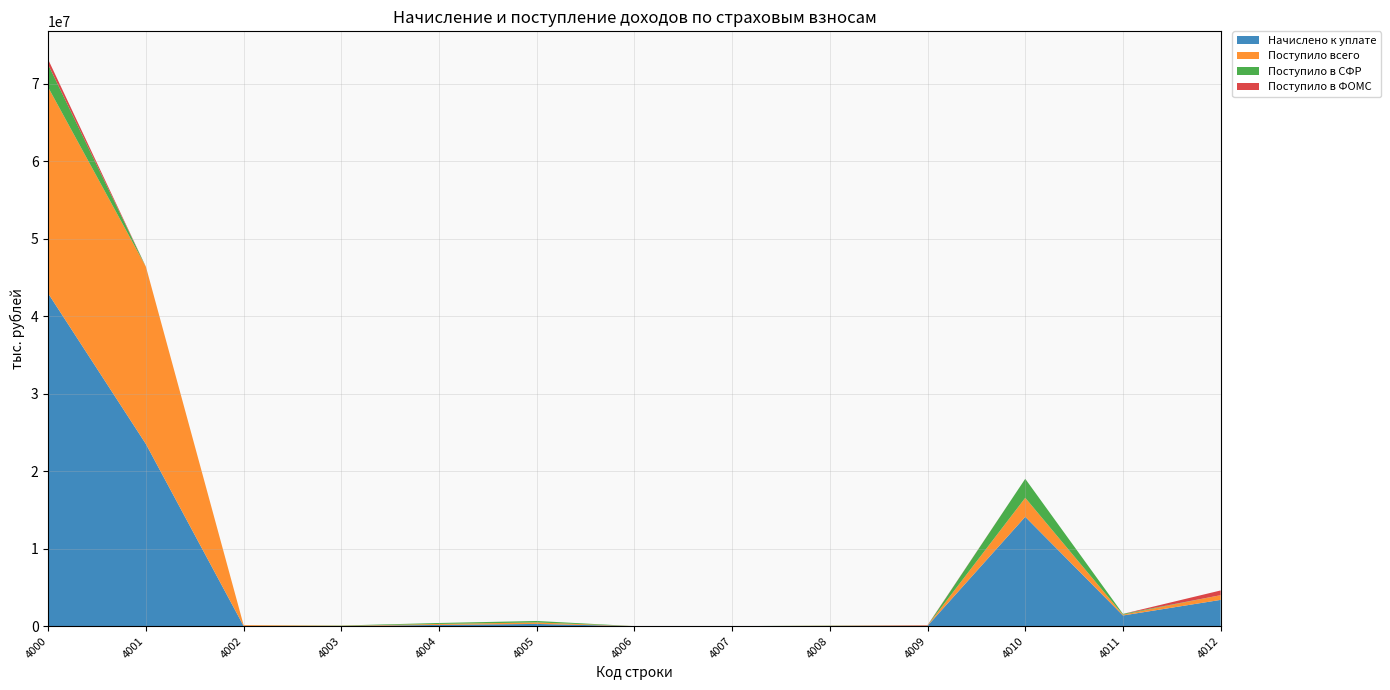

Reading left to right, list all the values displayed in this chart.

Начислено к уплате: 4000=42929863	4001=23500447	4002=19828	4003=11948	4004=159512	4005=286983	4006=576	4007=0	4008=24335	4009=44029	4010=14113492	4011=1377695	4012=3390928
Поступило всего: 4000=26604956	4001=22886418	4002=104492	4003=34336	4004=124627	4005=191204	4006=545	4007=6	4008=24329	4009=44003	4010=2452060	4011=102655	4012=608343
Поступило в СФР: 4000=2928979	4001=0	4002=0	4003=34336	4004=124627	4005=191204	4006=545	4007=6	4008=24329	4009=0	4010=2452060	4011=102655	4012=0
Поступило в ФОМС: 4000=652266	4001=0	4002=0	4003=0	4004=0	4005=0	4006=0	4007=0	4008=0	4009=44003	4010=0	4011=0	4012=608343